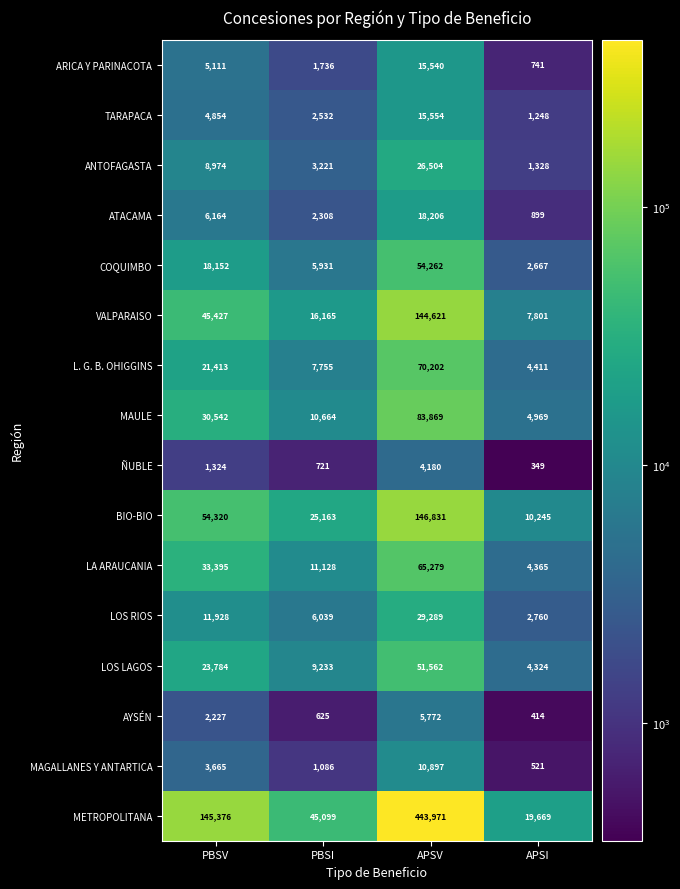

Count the number of data series in this chart.

16